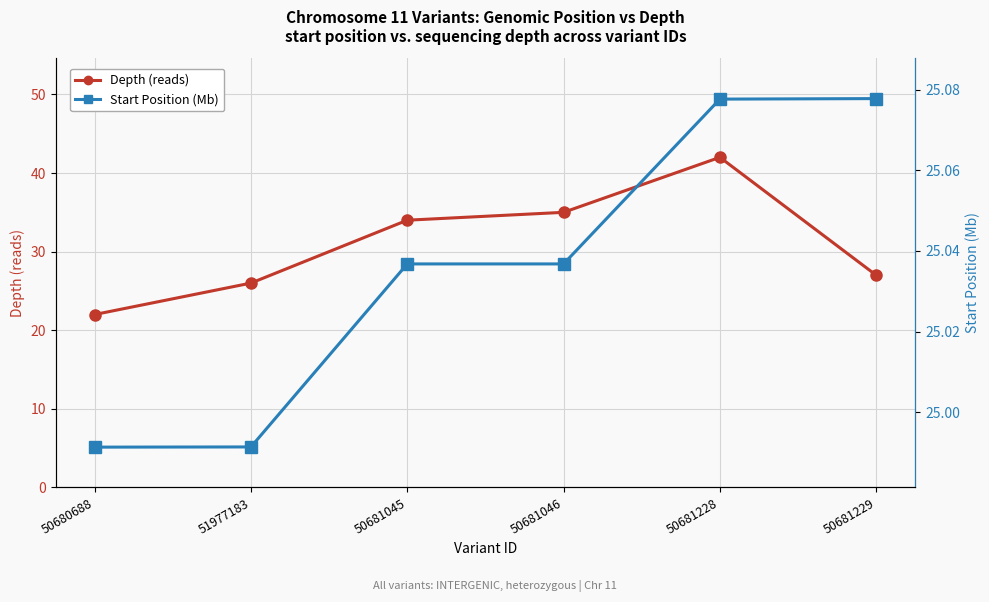

What are all the series names shown in the legend?

Depth (reads), Start Position (Mb)